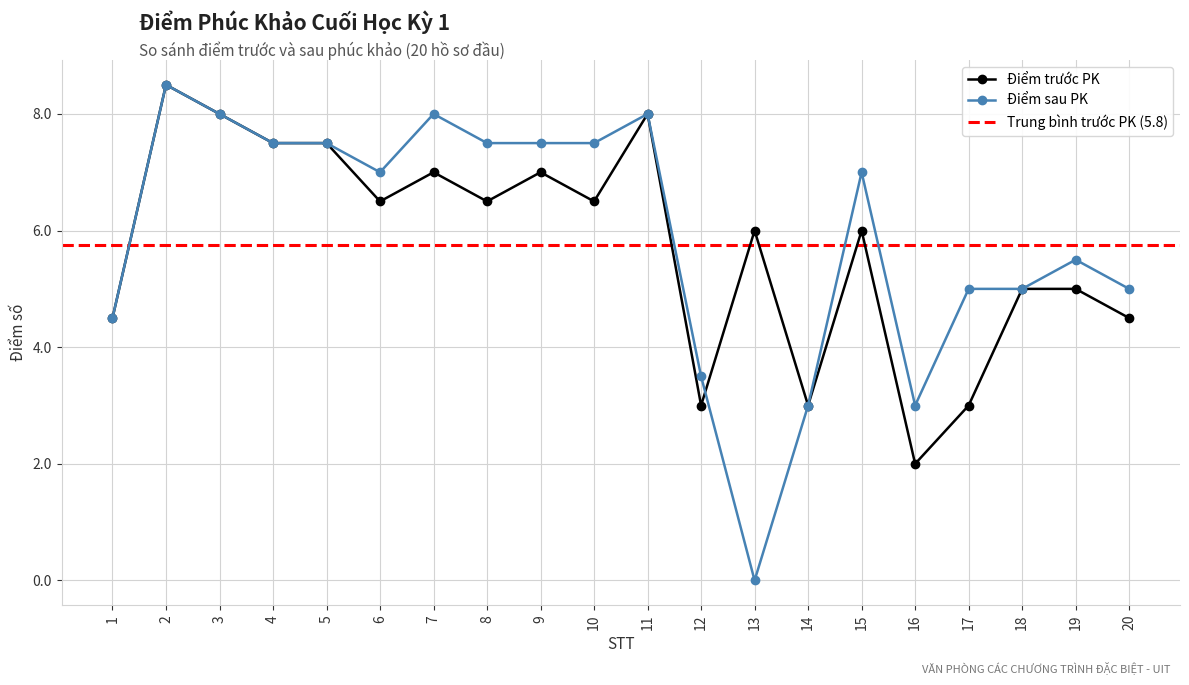

True or false: Điểm trước PK has more than 0 points higher than both neighbors.

True